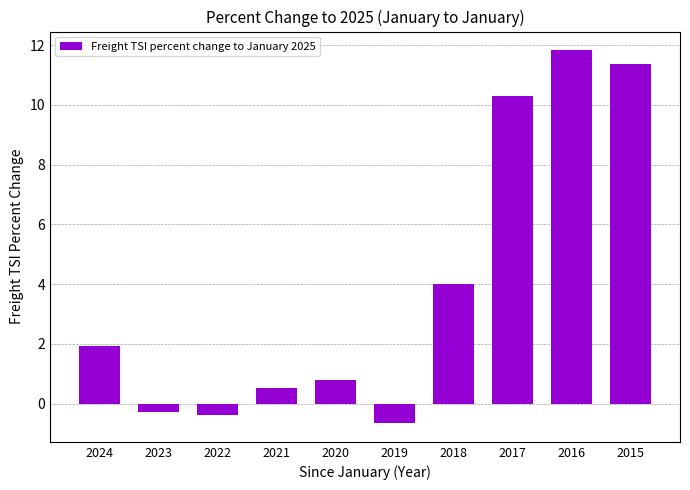

Is it true that the value at 2024 is 3.4?

False